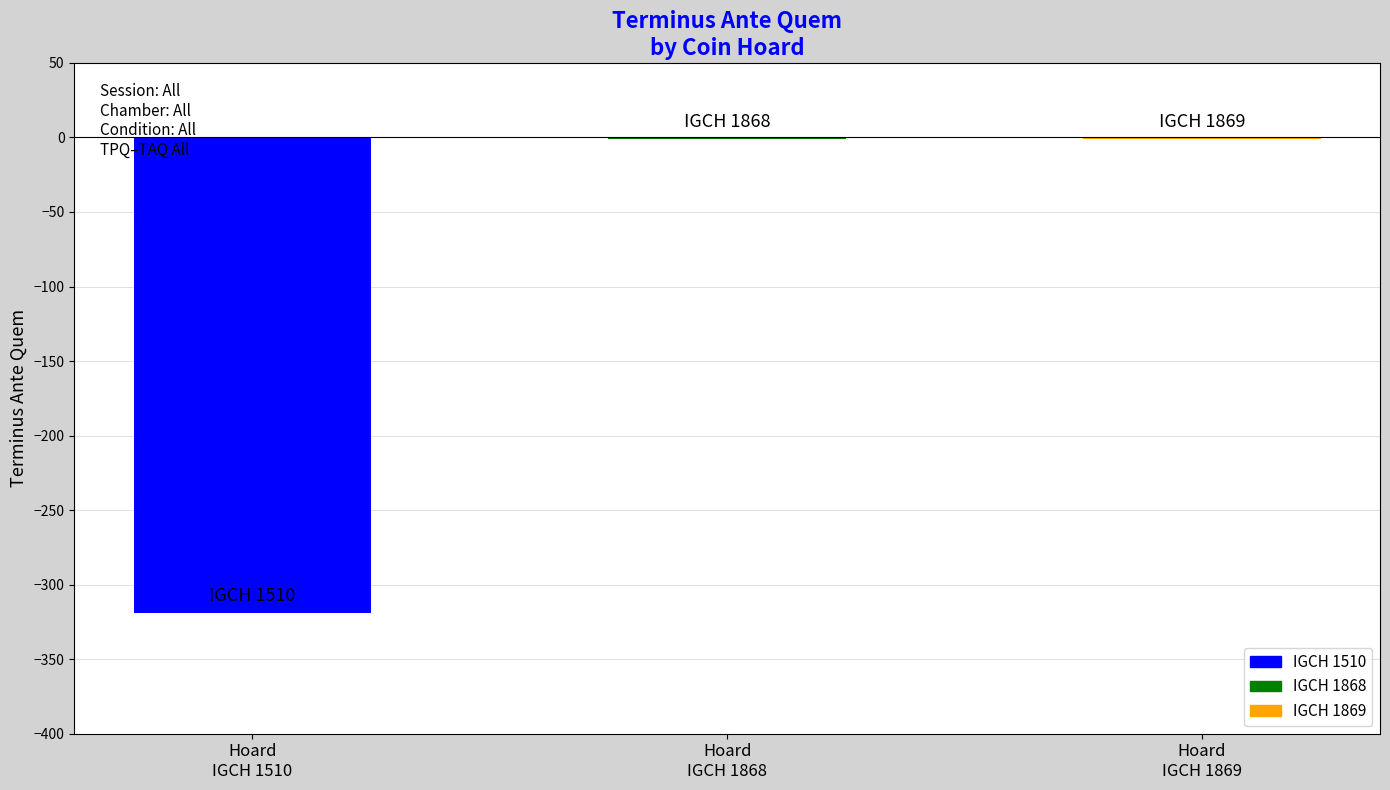

What is the sum of the values at Hoard
IGCH 1510 and Hoard
IGCH 1868?

-320